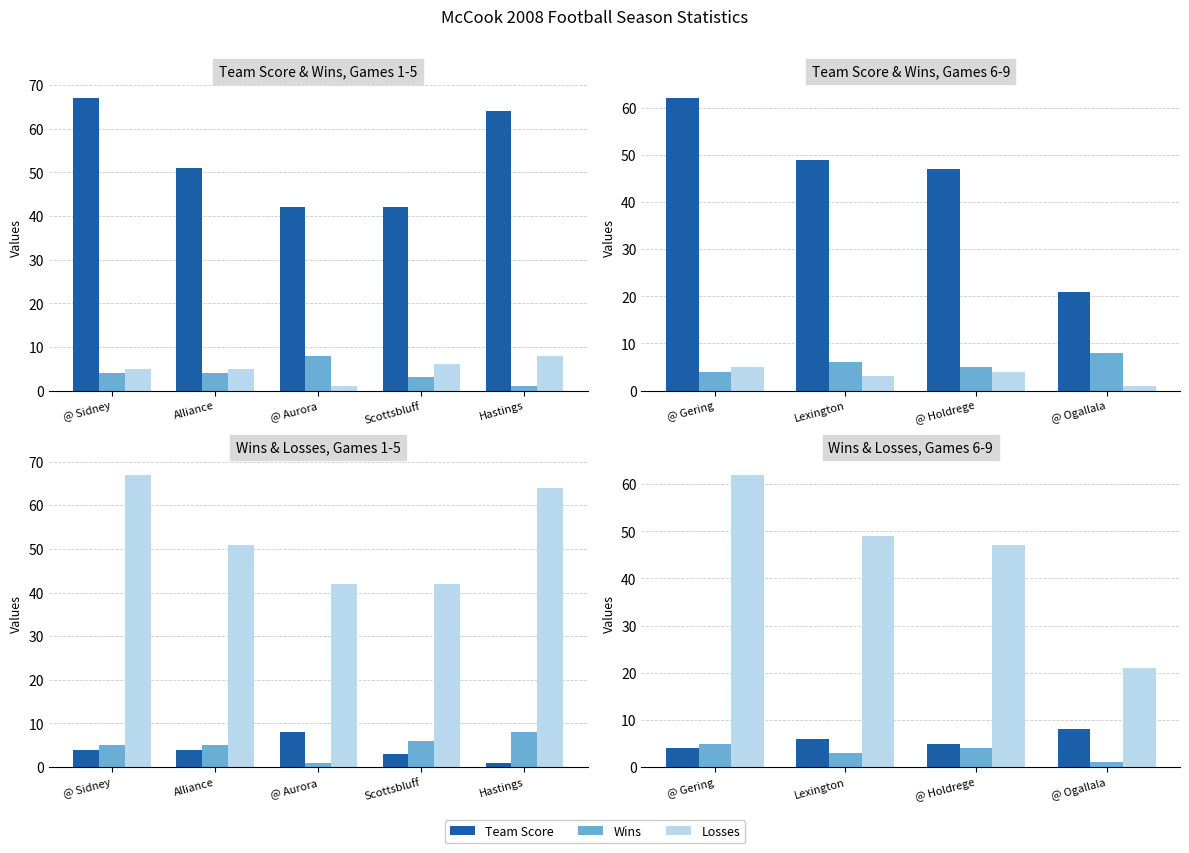

Which label corresponds to the largest value in the chart?

@ Gering